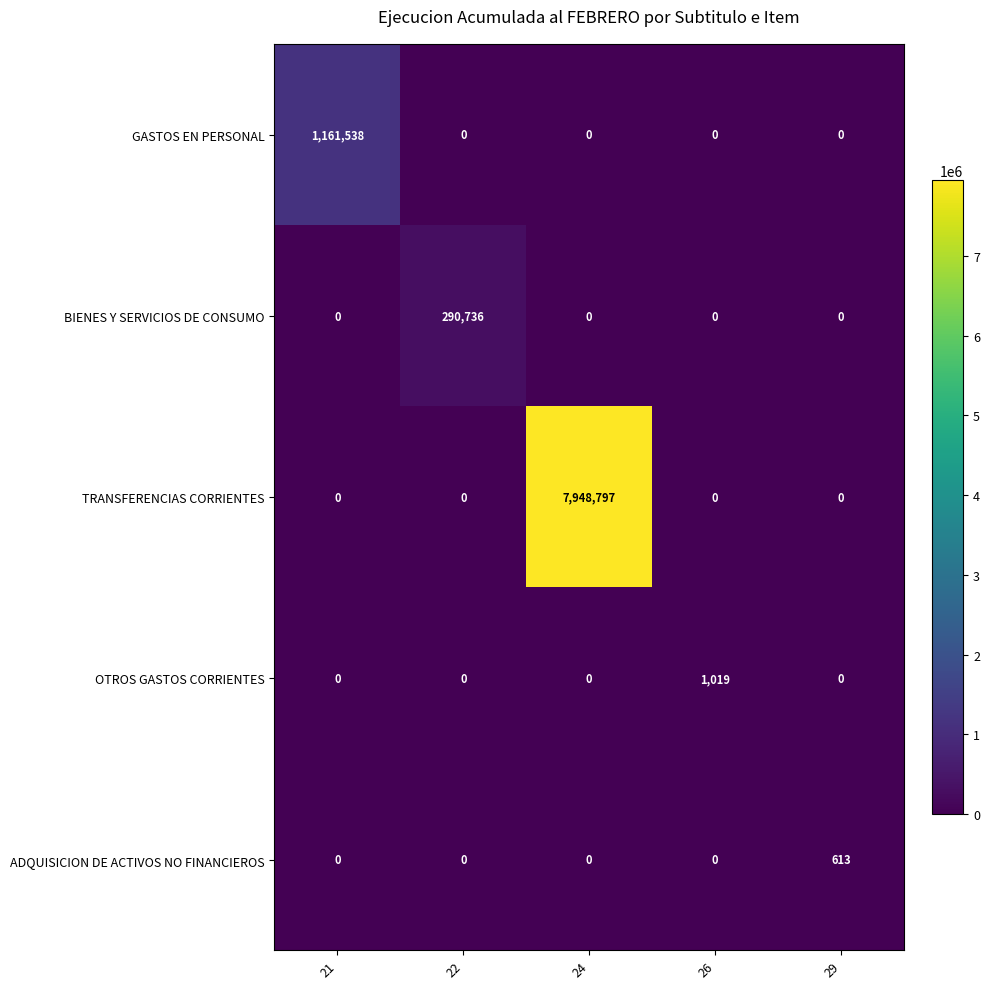

At which category is the sum across all series the highest?

24